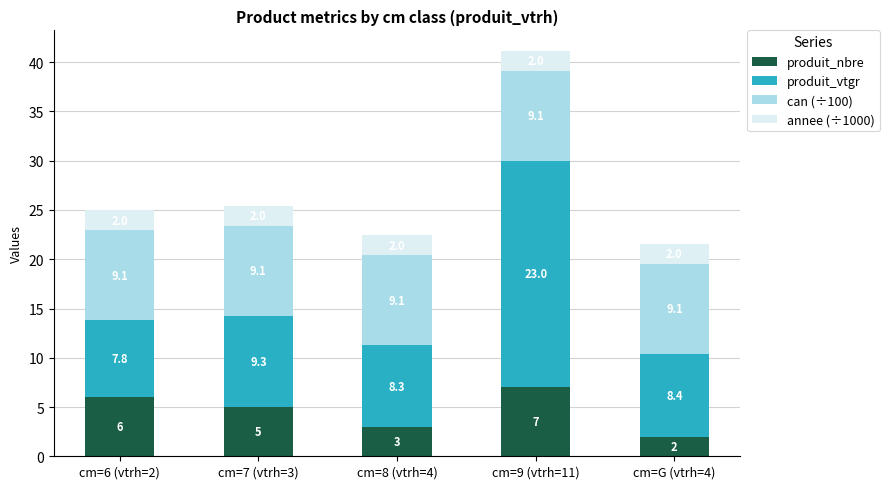

What is the maximum value for produit_nbre?

7.0